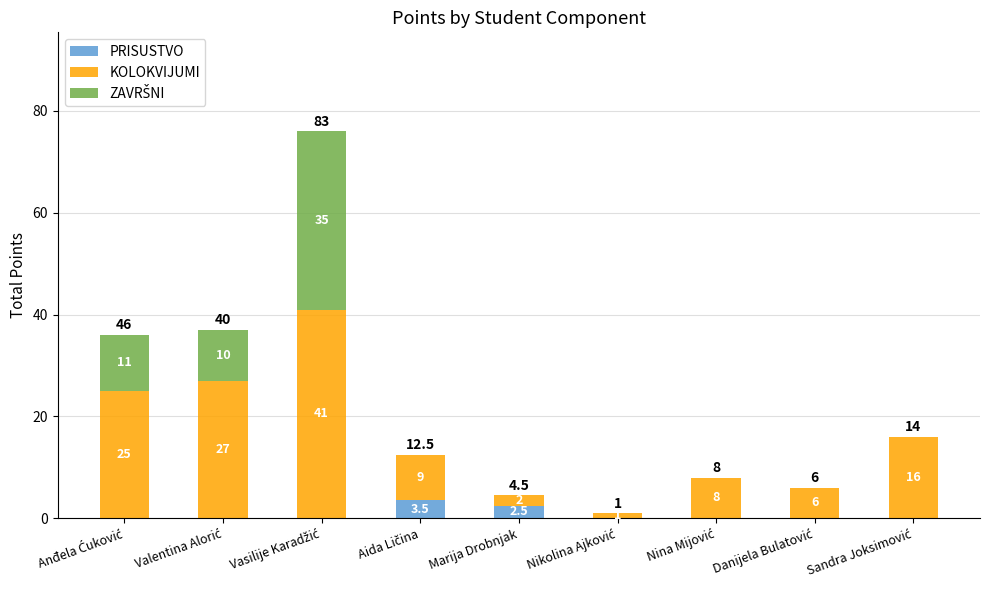

What is the maximum value for PRISUSTVO?

3.5